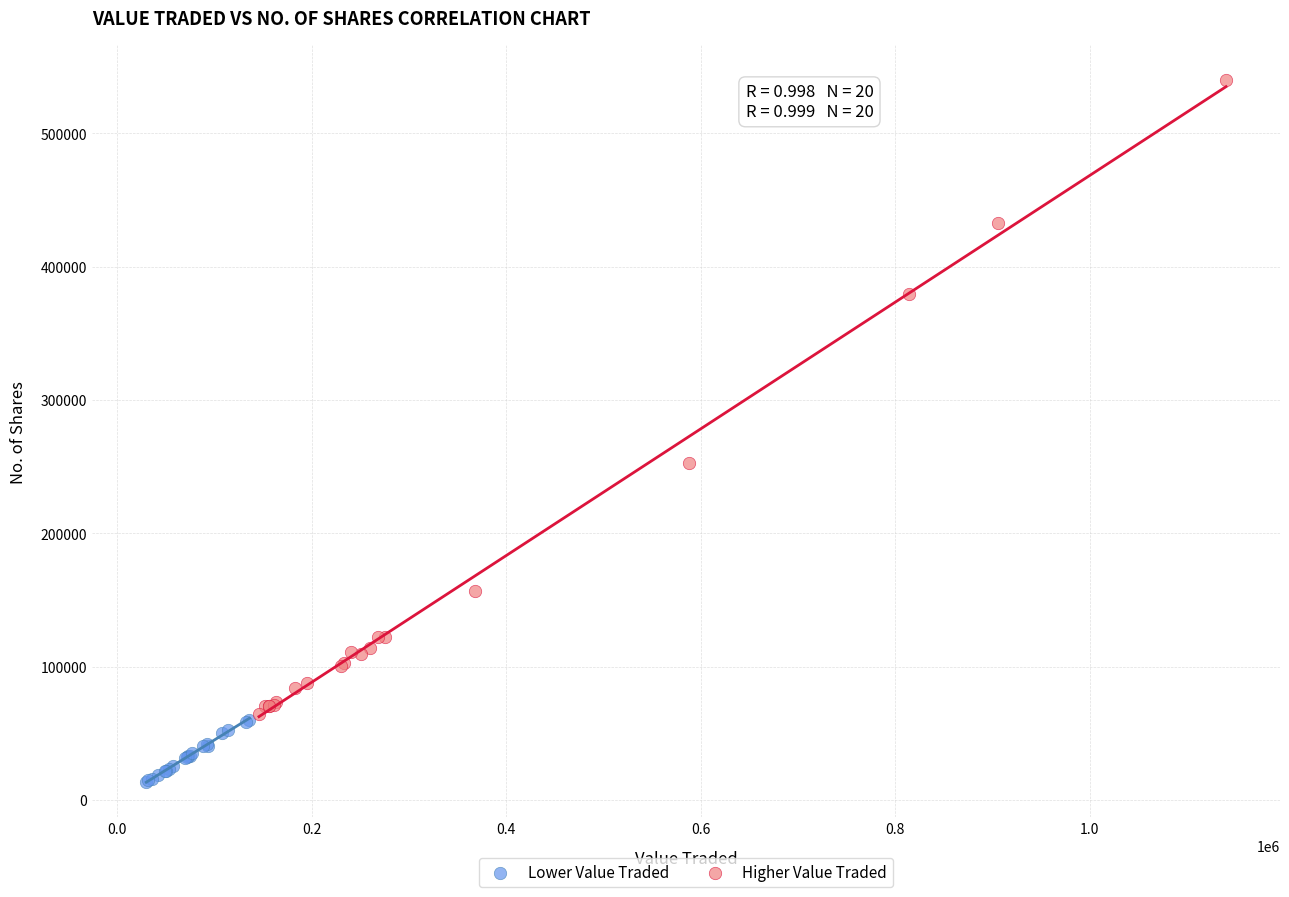

What are all the series names shown in the legend?

Lower Value Traded, Higher Value Traded